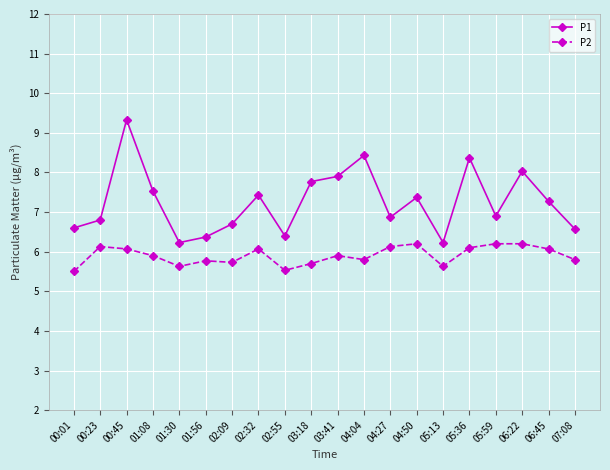

What is the sum of the P2 values at 05:59 and 07:08?

12.0